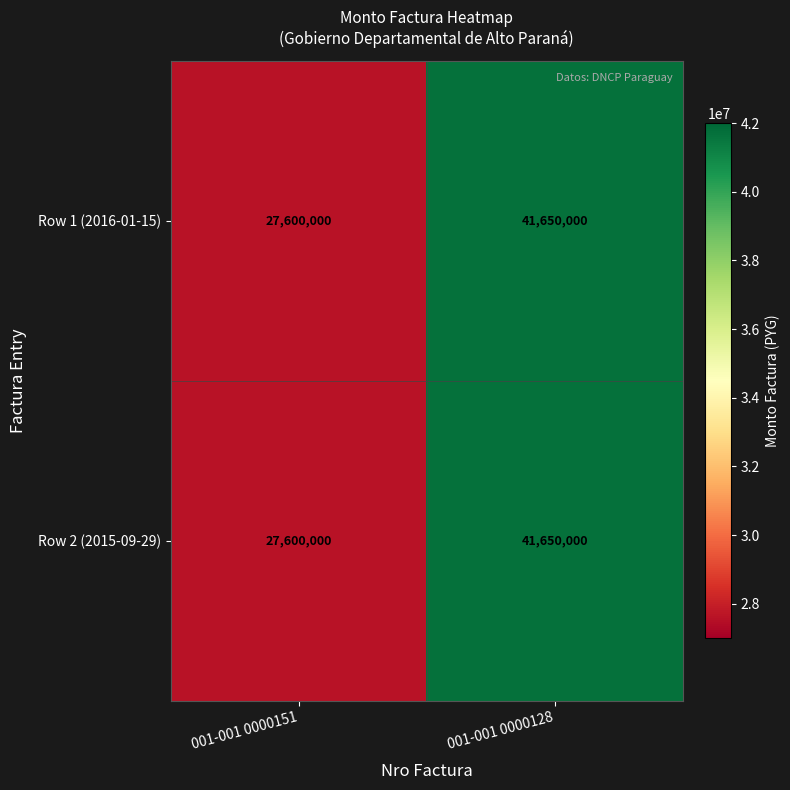

At which category is the sum across all series the highest?

001-001 0000128